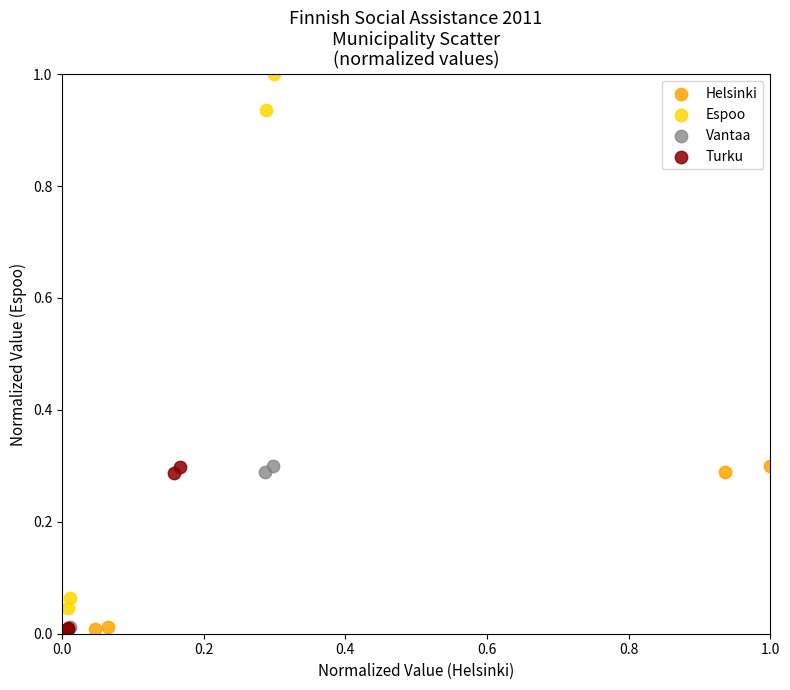

Which series has the widest spread of Y values?

Espoo